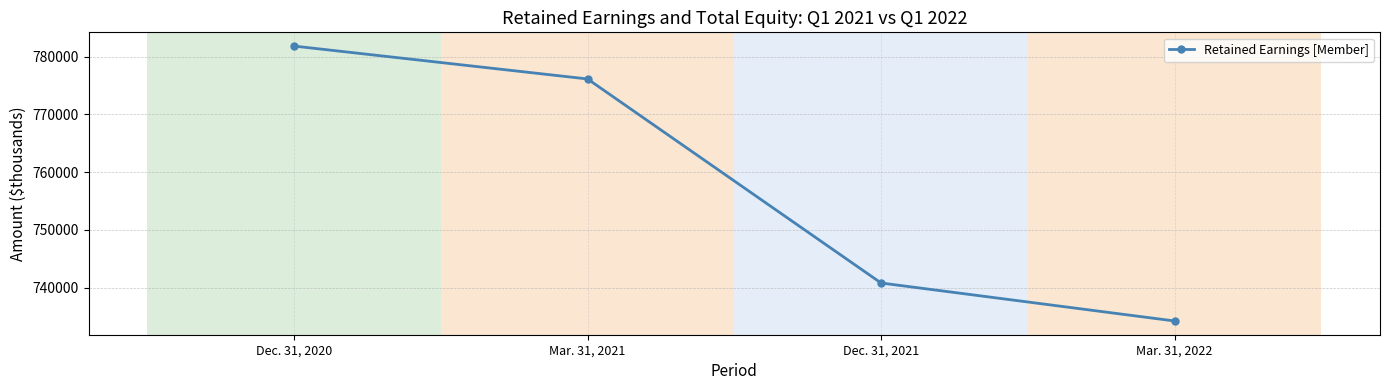

What is the label of the 4th point from the left?

Mar. 31, 2022